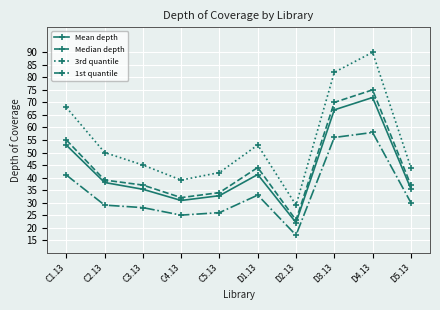

What is the average value of the 1st quantile series?

34.3